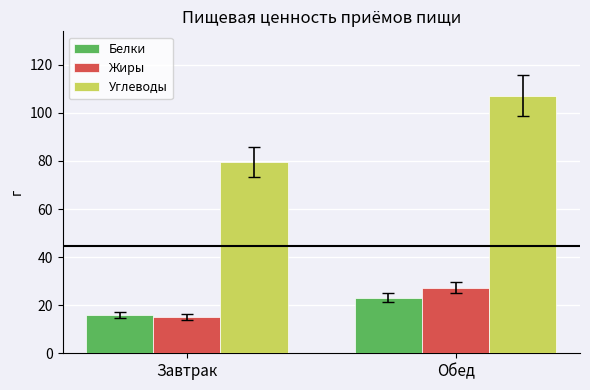

How many distinct data groups are displayed?

3